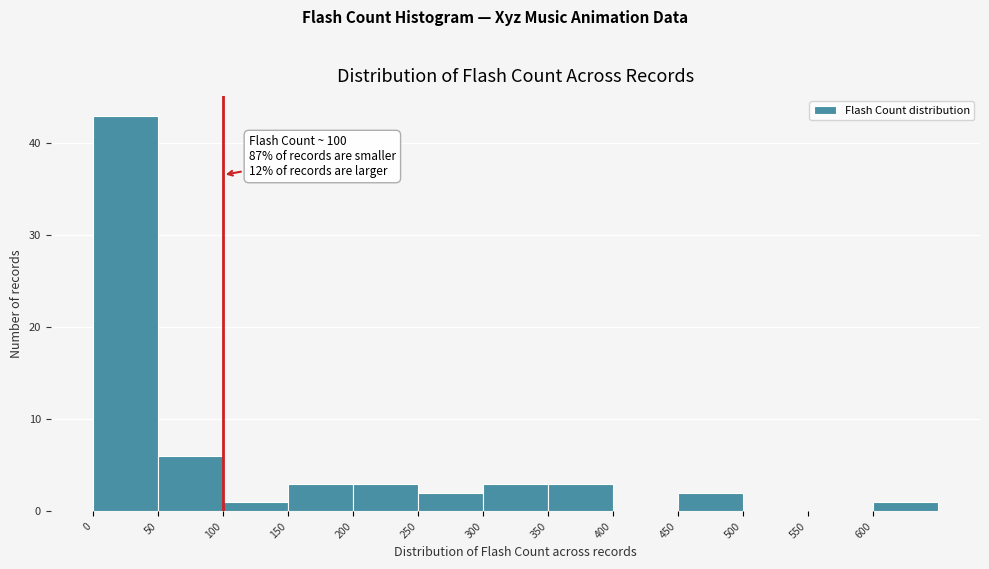

Which range on the x-axis has the tallest bar?

0 to 50